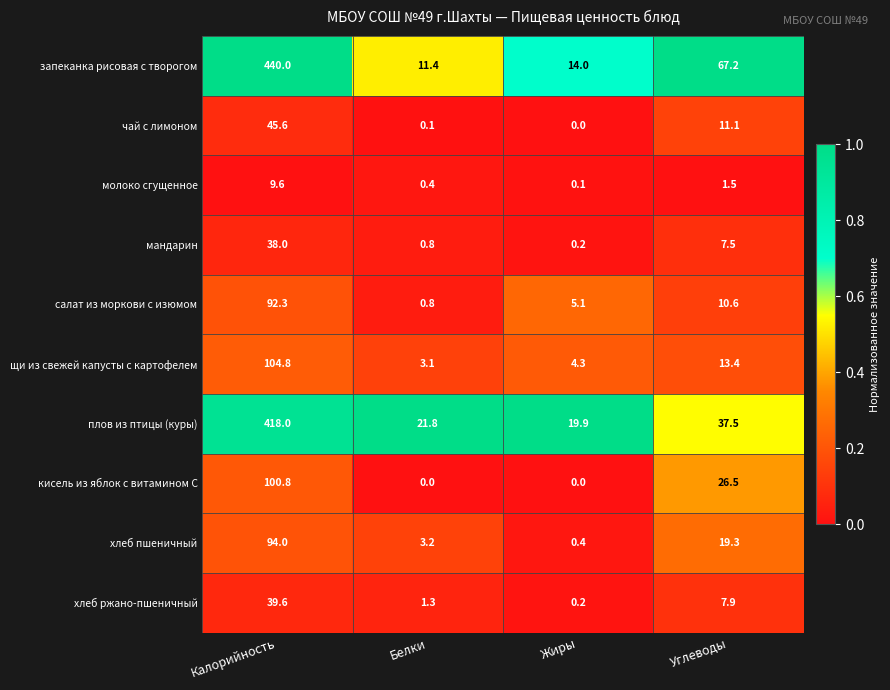

The салат из моркови с изюмом series shows 0.3 at Белки. True or false?

False